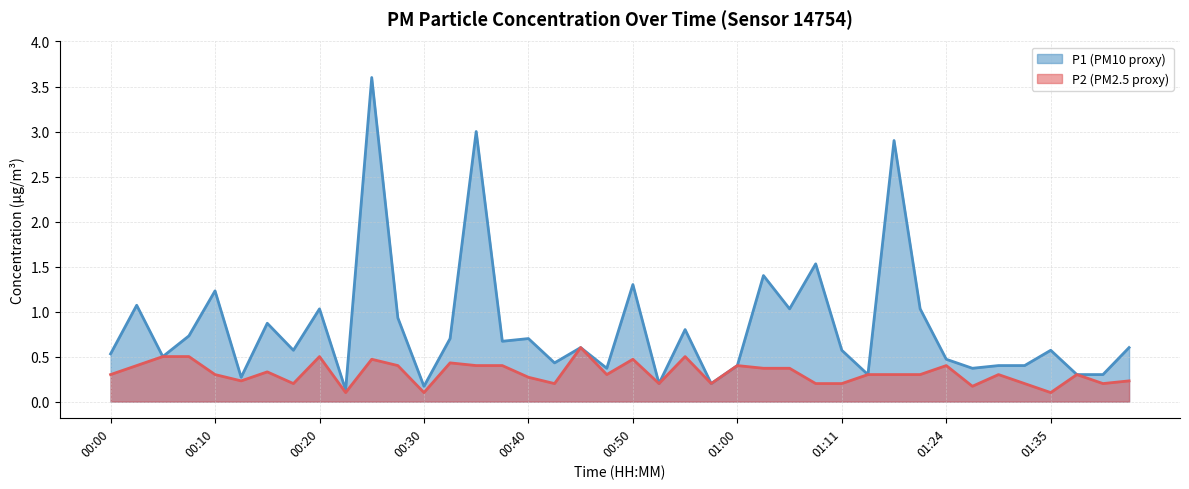

True or false: P1 and P2 intersect in this chart.

False